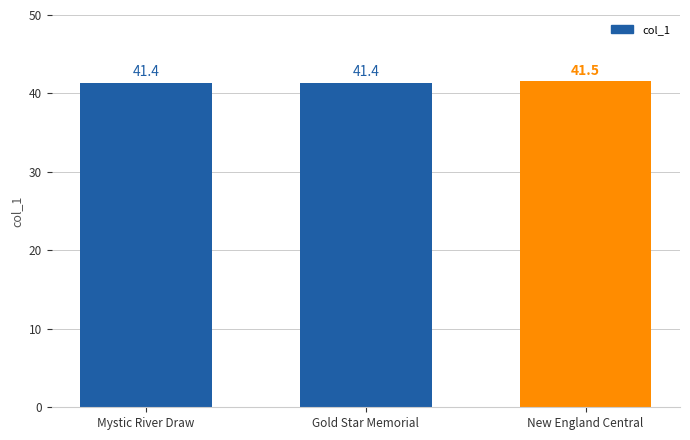

Are the bars horizontal?

No